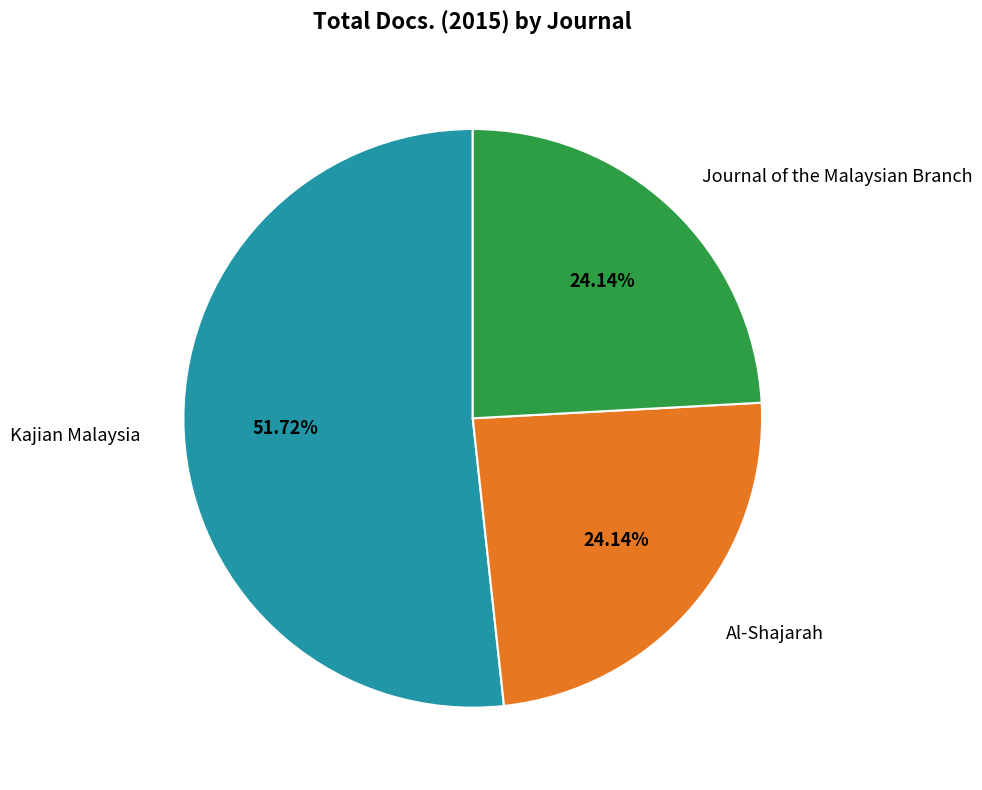

To the nearest percent, what percentage of the pie is Kajian Malaysia?

52%